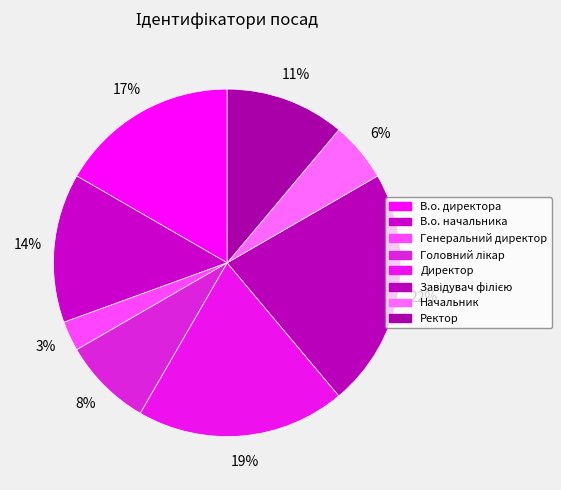

What percentage is NOT represented by Директор?

80.6%